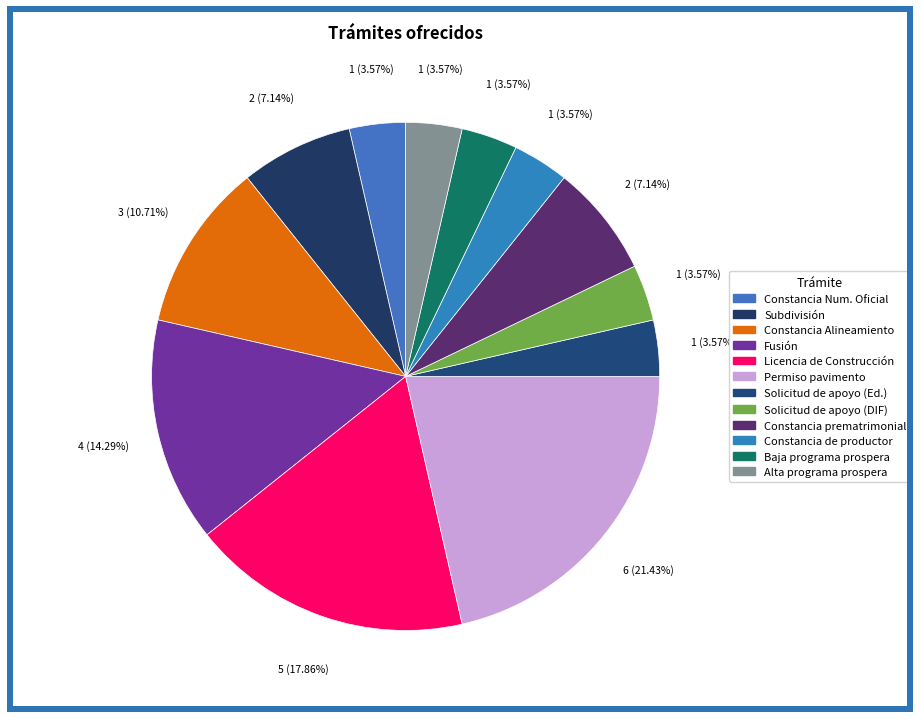

How many segments does this pie chart have?

12